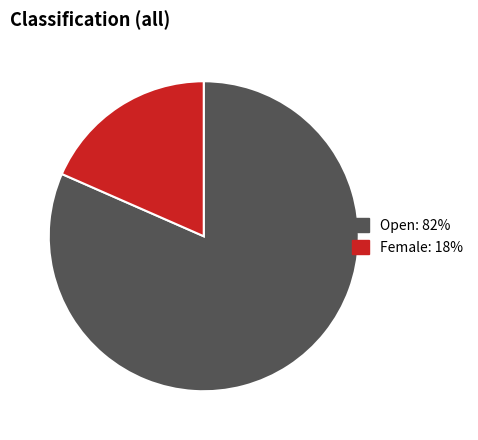

Is there a majority slice in this chart?

Yes